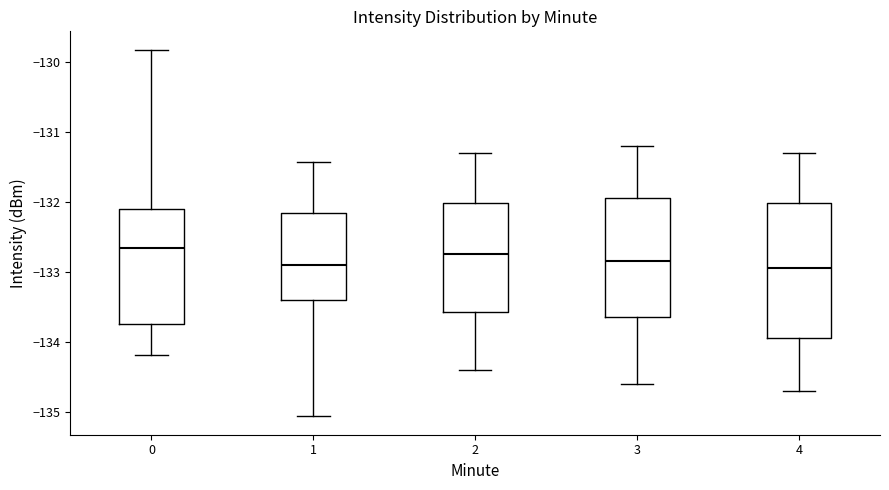

Which box is the tallest, from its lower edge to its upper edge?

4